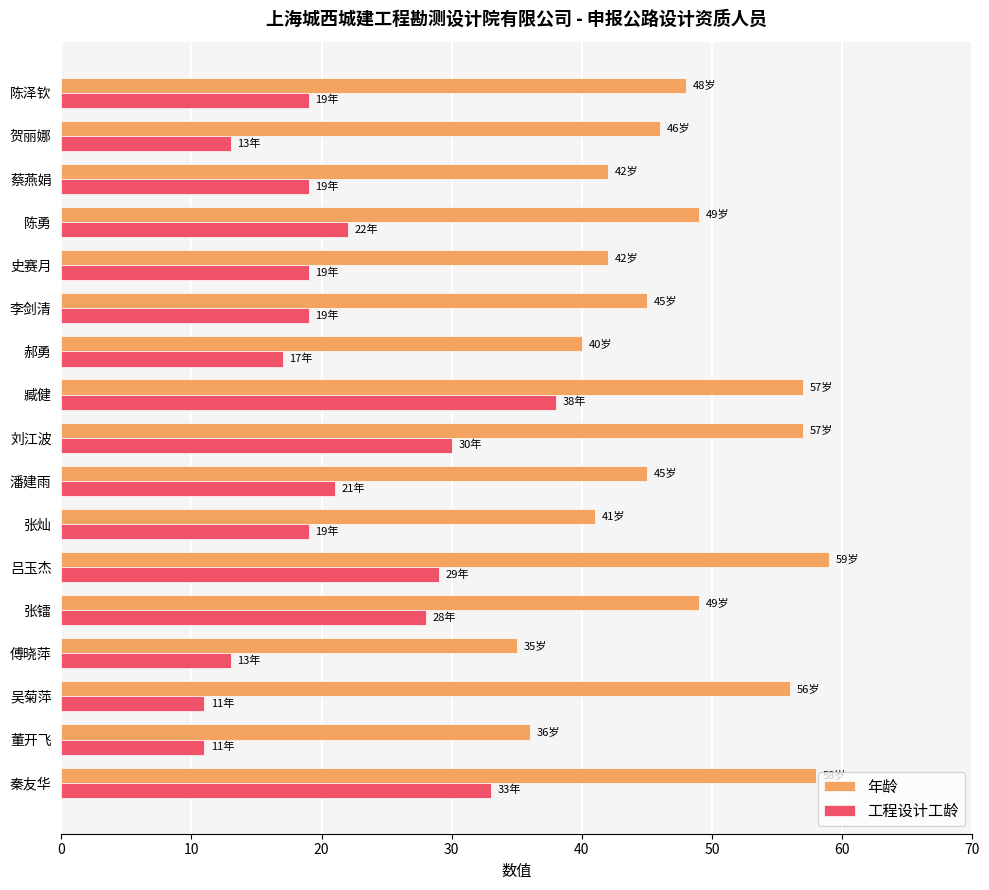

Which series has the widest spread of values?

工程设计工龄